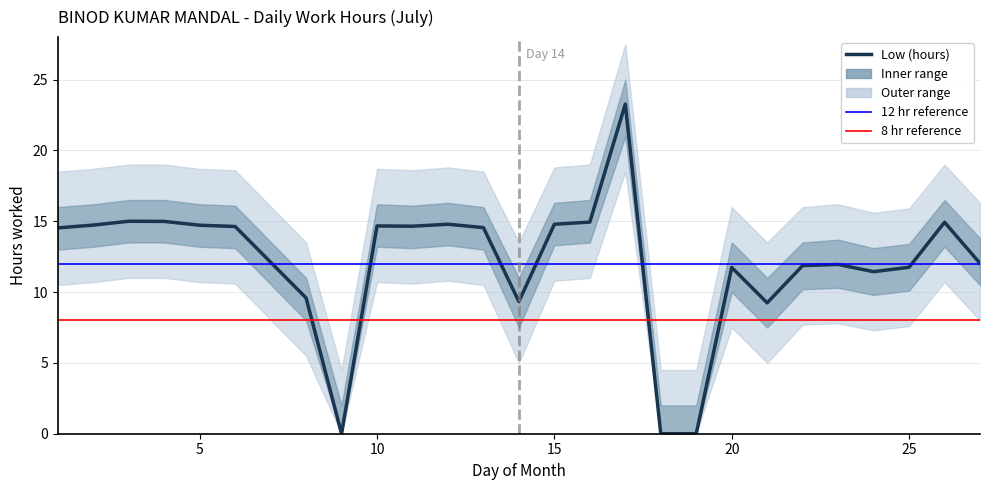

Rank the categories by Low (hours) value from highest to lowest.

17, 3, 4, 16, 26, 12, 15, 2, 5, 10, 11, 6, 13, 1, 27, 23, 22, 25, 20, 24, 8, 14, 21, 9, 18, 19